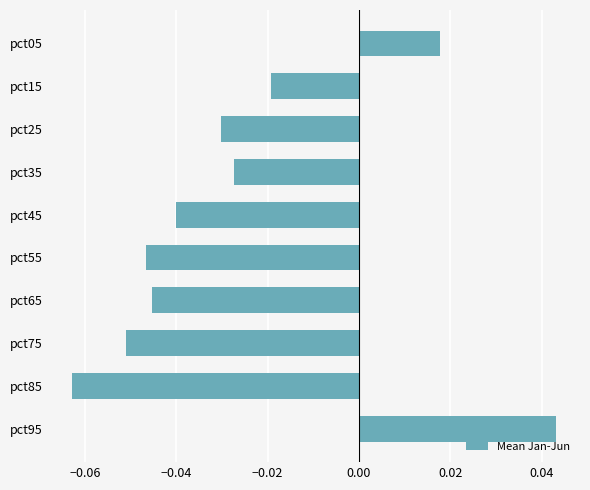

The chart shows a value of -0.1 at pct65. True or false?

False